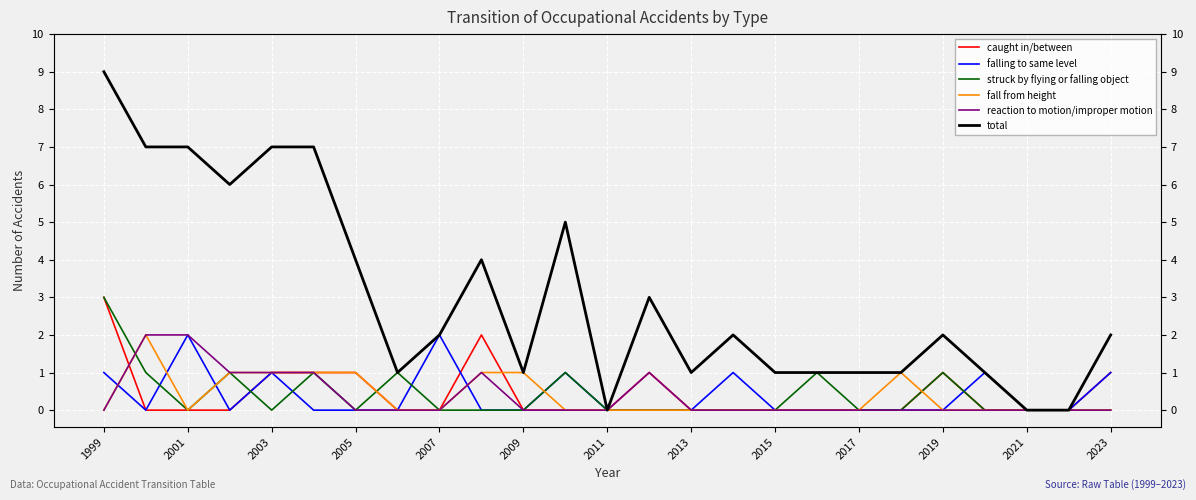

The fall from height series shows 0 at 2023. True or false?

True